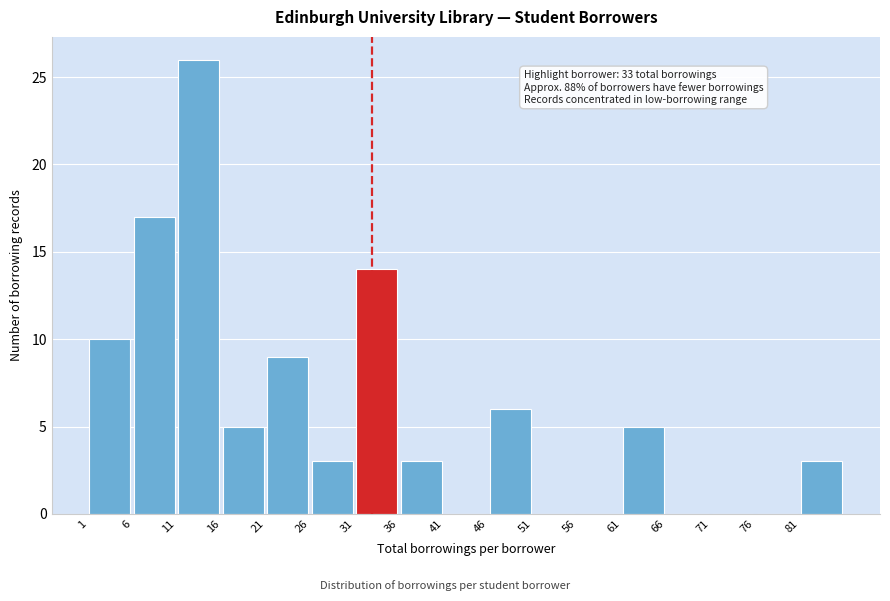

Over which range of the x-axis is the bar tallest?

11 to 16